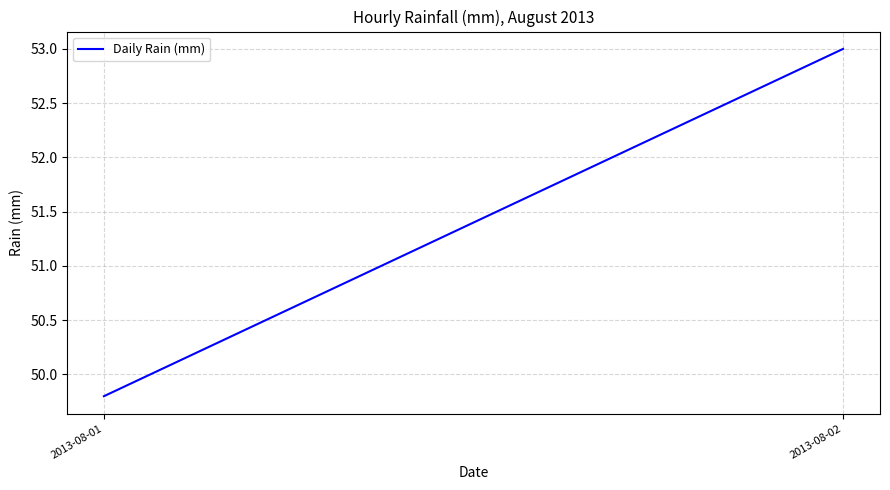

What is the sum of all values?

102.8